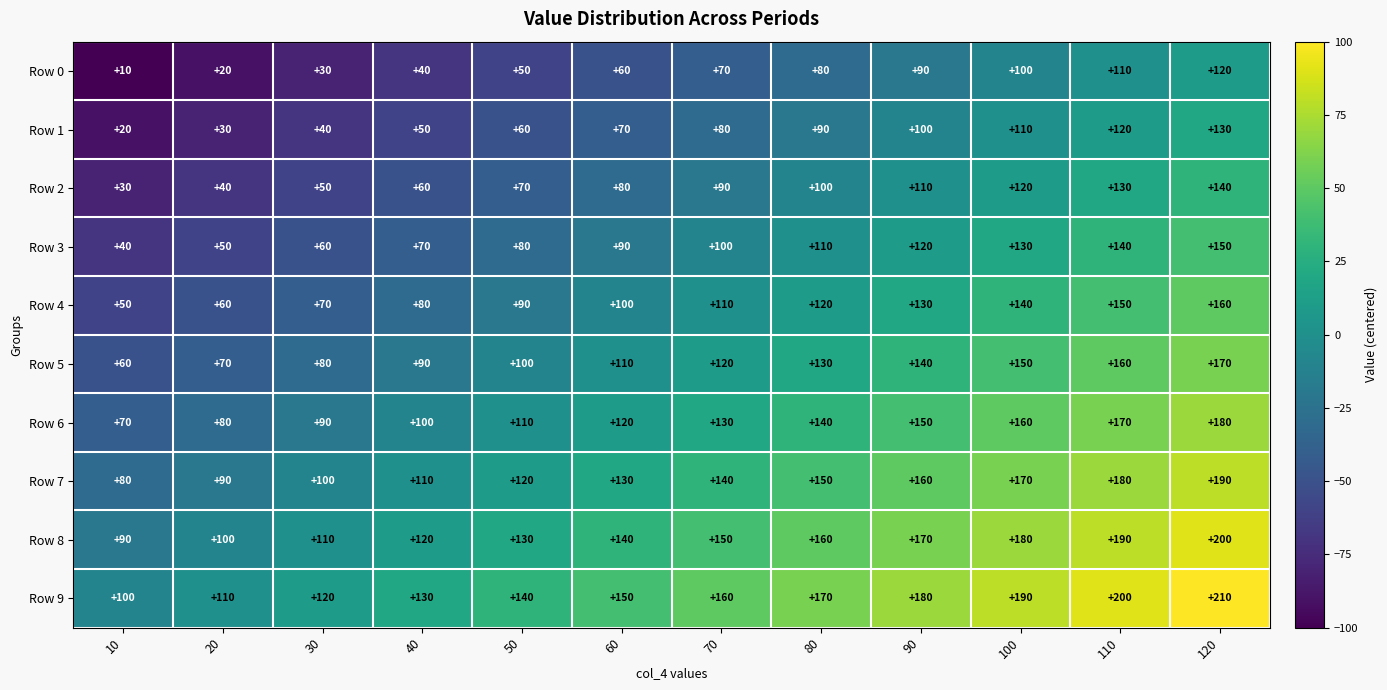

Rank the series at 120 from lowest to highest value.

Row 0, Row 1, Row 2, Row 3, Row 4, Row 5, Row 6, Row 7, Row 8, Row 9